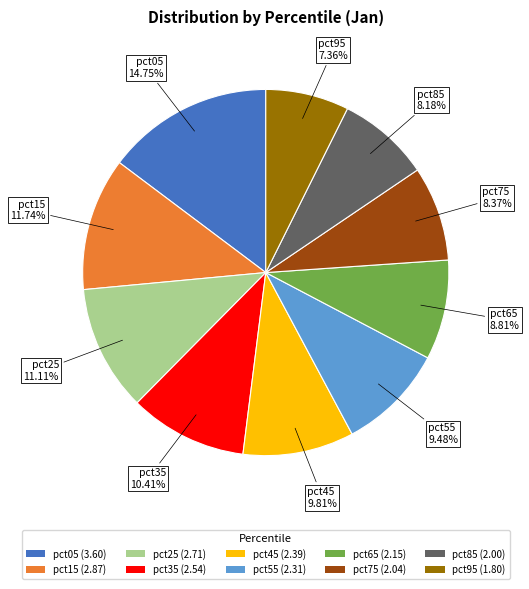

Combined, what portion of the pie is pct65 and pct35?

19.2%